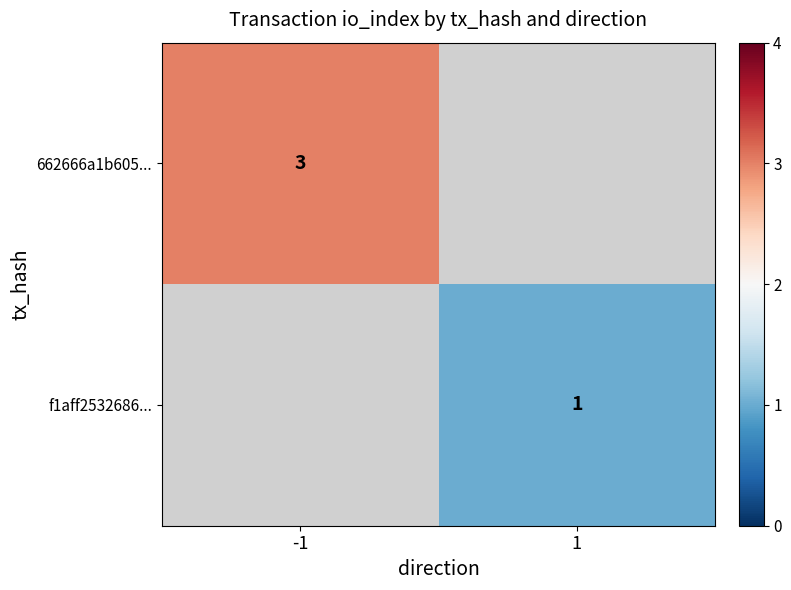

True or false: 662666a1b605... has a value of 3 at -1.

True